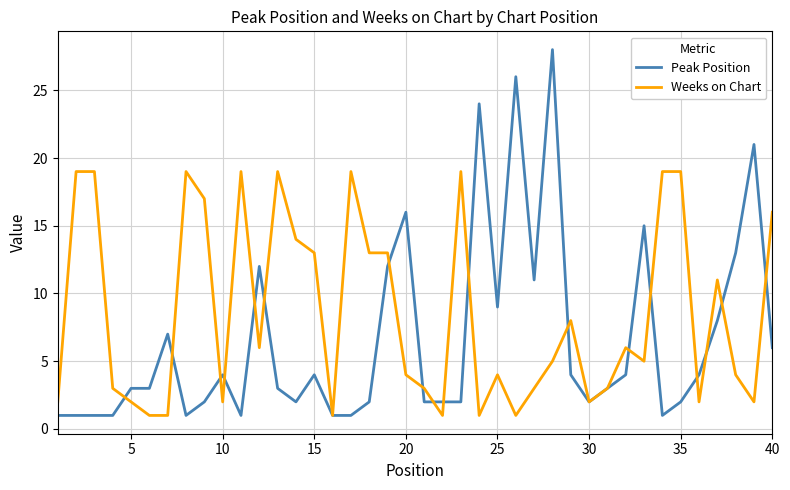

Rank the series by their average value, from lowest to highest.

Peak Position, Weeks on Chart